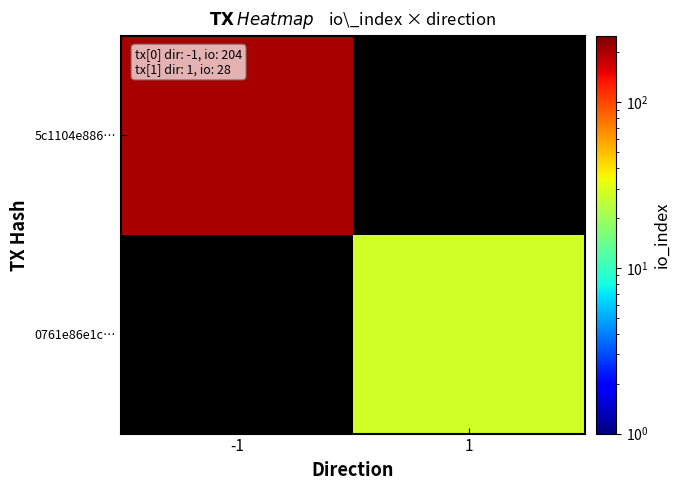

List the labels in order of 0761e86e1c… value, smallest first.

-1, 1